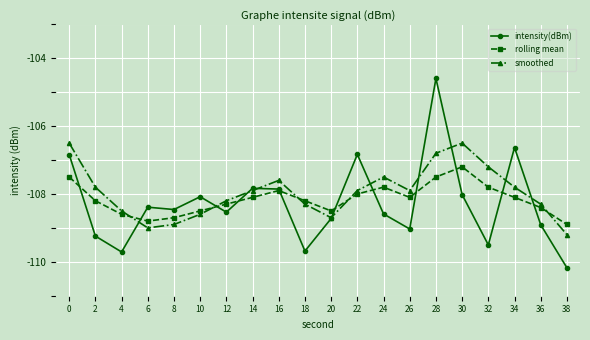

True or false: rolling mean and smoothed cross at least once.

True